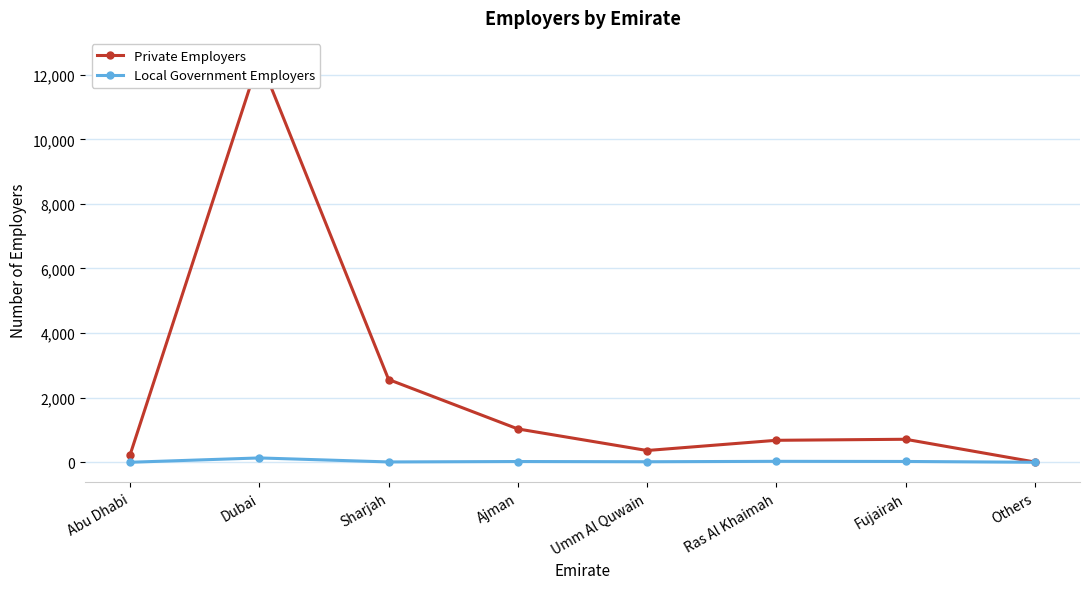

Which has a higher value, Ras Al Khaimah or Umm Al Quwain?

Ras Al Khaimah